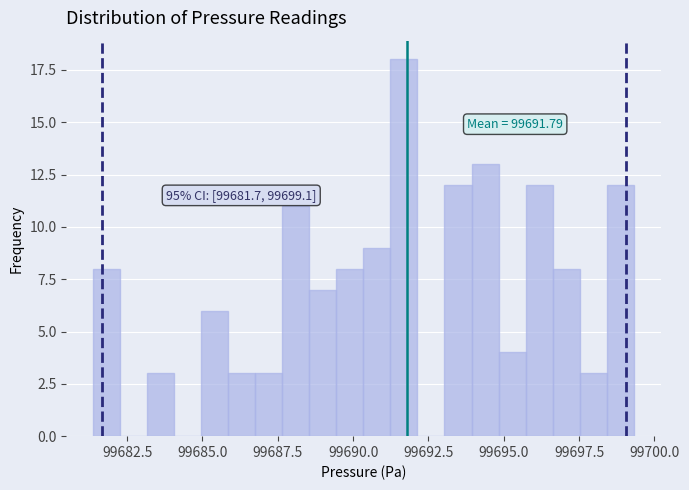

Read against the x-axis, roughly where is the centre of the tallest bar?

99691.5